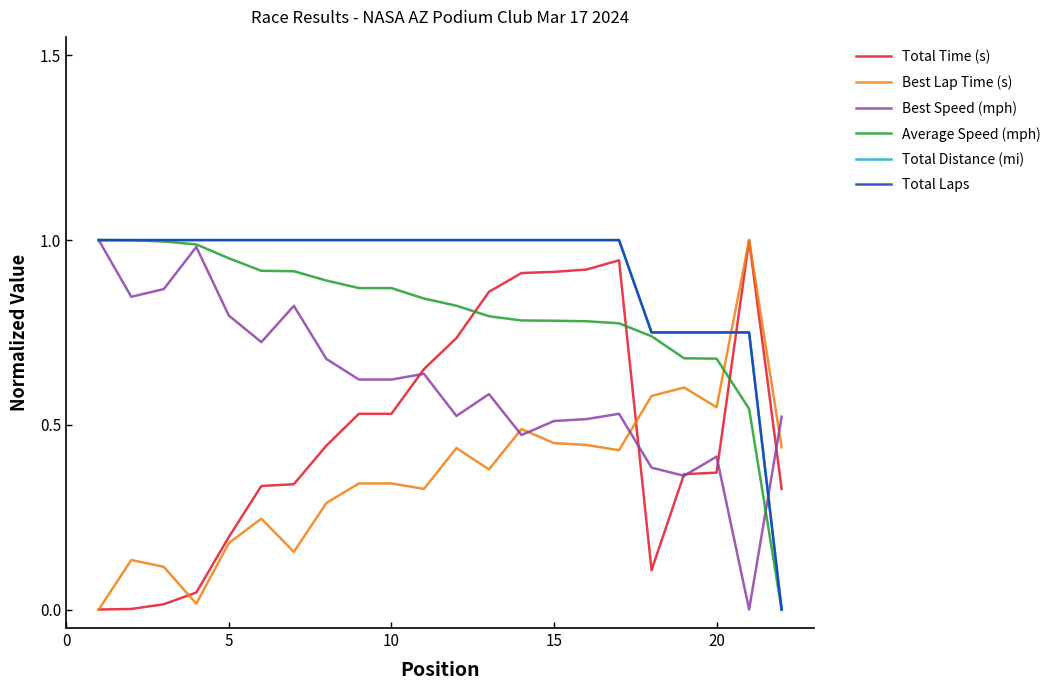

What is the sum of all Average Speed (mph) values?

17.6